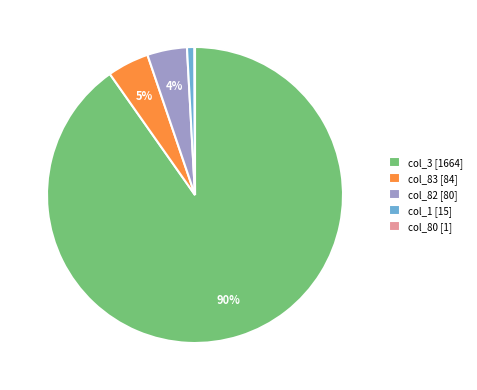

Combined, do col_1 [15] and col_3 [1664] account for over 50%?

Yes